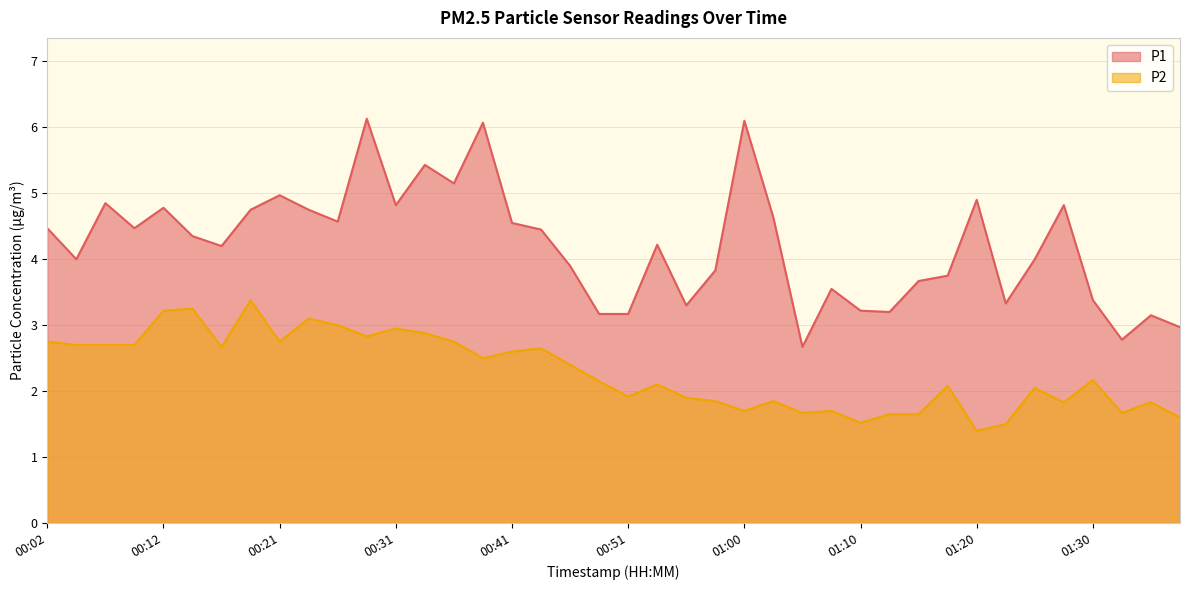

True or false: P1 has more than 2 points higher than both neighbors.

True